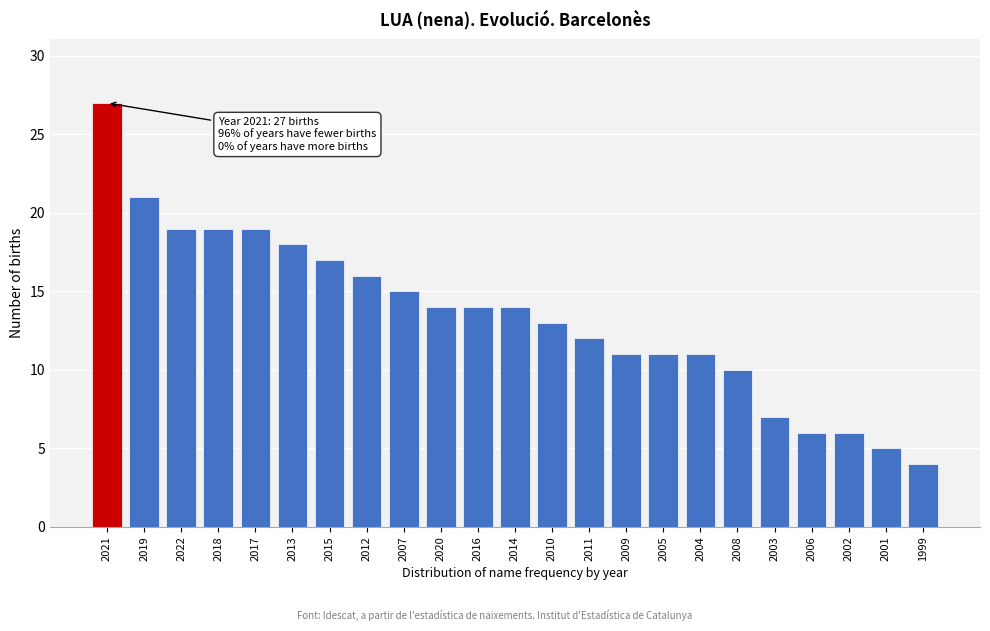

Reading right to left, what are all the values shown in this chart?

4	5	6	6	7	10	11	11	11	12	13	14	14	14	15	16	17	18	19	19	19	21	27